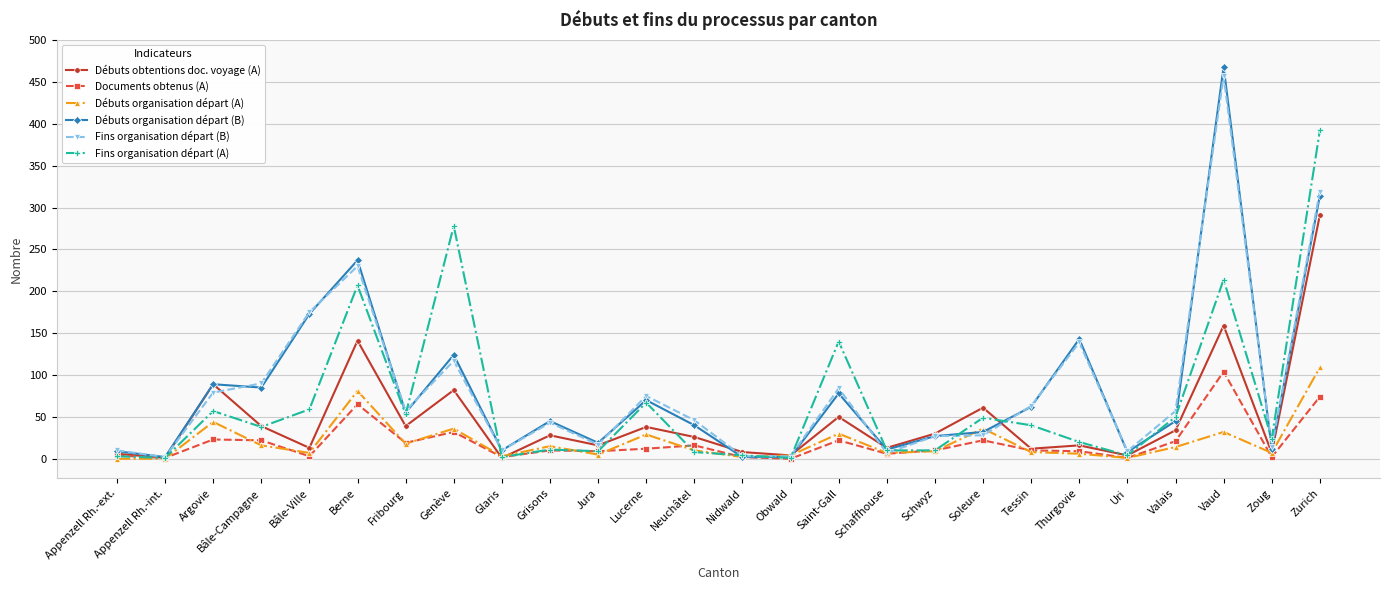

What is the label of the 20th point from the left?

Tessin